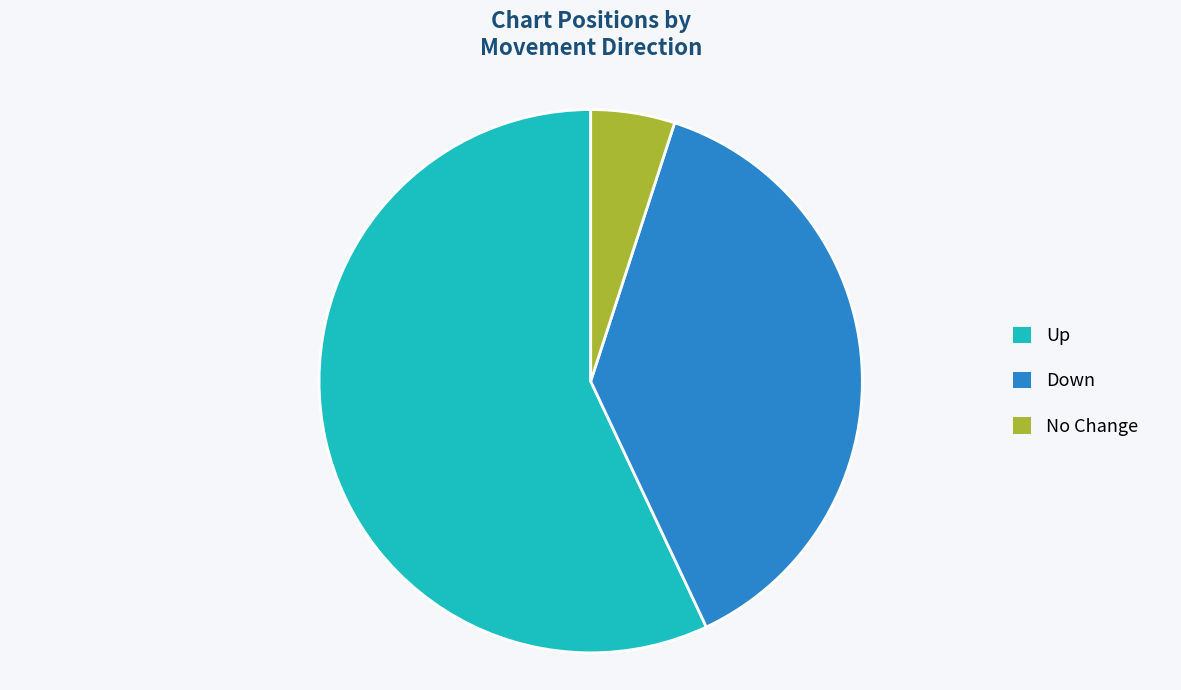

Is there a majority slice in this chart?

Yes